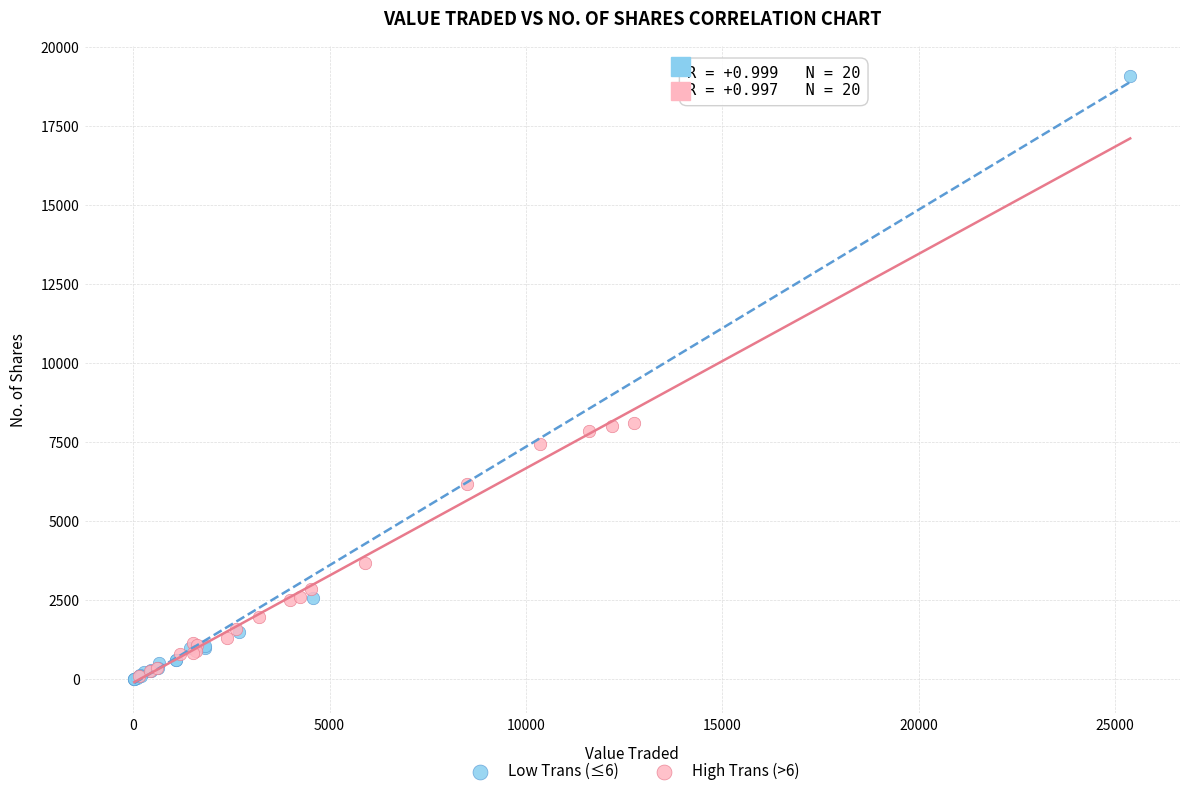

Which series has the widest spread of Y values?

Low Trans (≤6)